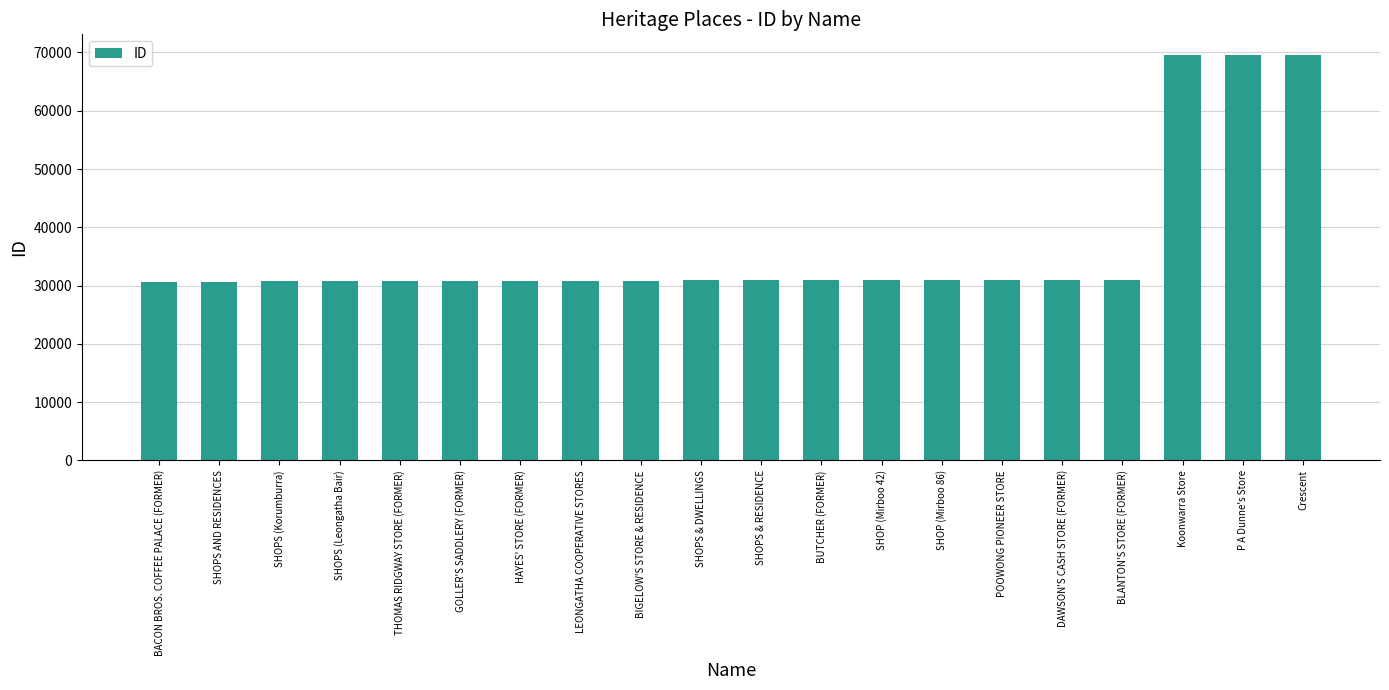

What is the value of the 1st bar from the left?

30654